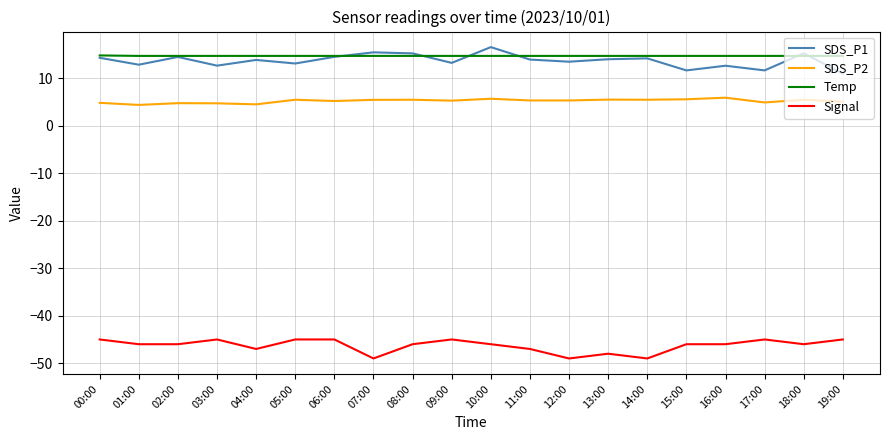

At which label does SDS_P1 first exceed 13?

00:00